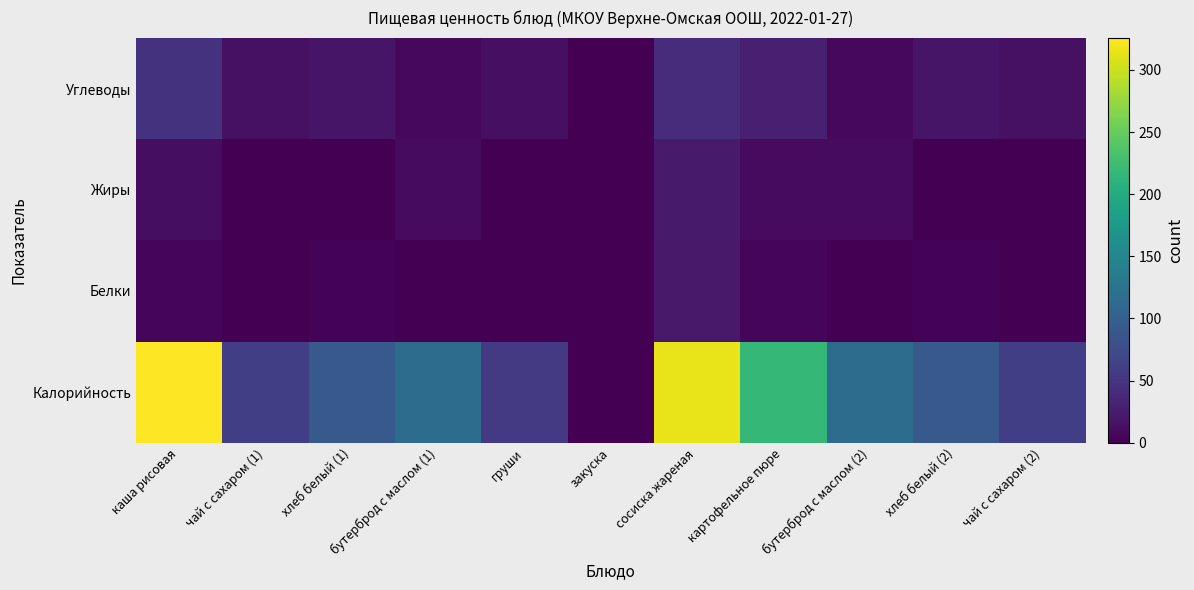

Reading left to right, transcribe all the data shown in this chart.

Калорийность: каша рисовая=326.0	чай с сахаром (1)=60.0	хлеб белый (1)=91.0	бутерброд с маслом (1)=115.0	груши=56.0	закуска=0.0	сосиска жареная=315.0	картофельное пюре=217.0	бутерброд с маслом (2)=115.0	хлеб белый (2)=91.0	чай с сахаром (2)=60.0
Белки: каша рисовая=5.0	чай с сахаром (1)=0.3	хлеб белый (1)=3.0	бутерброд с маслом (1)=1.2	груши=0.4	закуска=0.0	сосиска жареная=22.0	картофельное пюре=5.0	бутерброд с маслом (2)=1.0	хлеб белый (2)=3.0	чай с сахаром (2)=0.3
Жиры: каша рисовая=12.0	чай с сахаром (1)=0.0	хлеб белый (1)=0.3	бутерброд с маслом (1)=9.0	груши=0.0	закуска=0.0	сосиска жареная=23.0	картофельное пюре=9.0	бутерброд с маслом (2)=9.0	хлеб белый (2)=0.0	чай с сахаром (2)=0.0
Углеводы: каша рисовая=48.0	чай с сахаром (1)=15.0	хлеб белый (1)=19.0	бутерброд с маслом (1)=7.0	груши=13.0	закуска=0.0	сосиска жареная=41.0	картофельное пюре=29.0	бутерброд с маслом (2)=7.0	хлеб белый (2)=19.0	чай с сахаром (2)=15.2